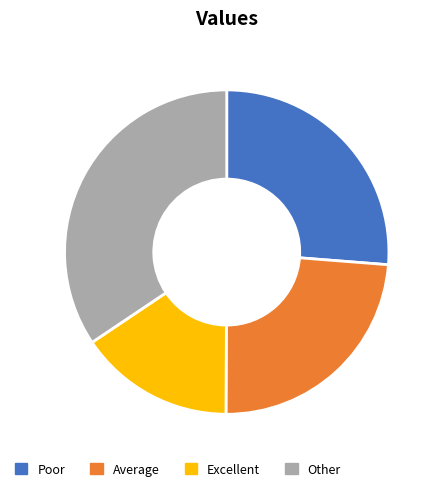

How many segments does this pie chart have?

4